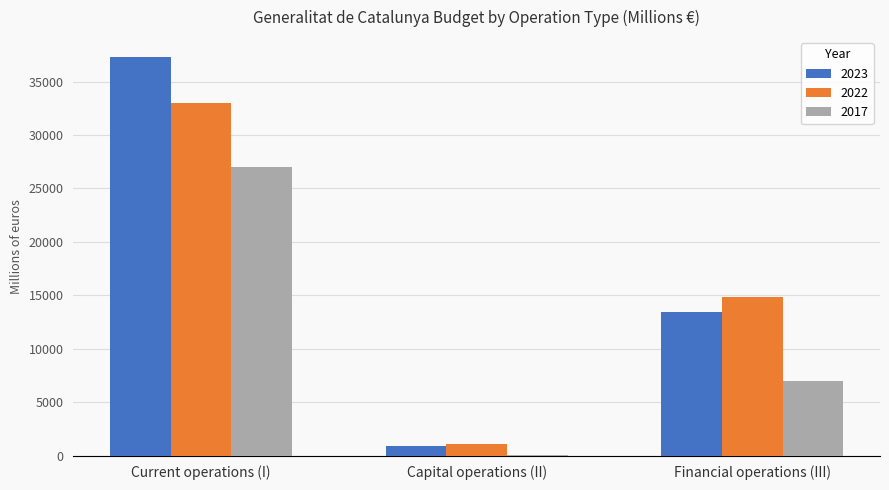

Is the value of 2023 at Financial operations (III) greater than the value of 2022 at Financial operations (III)?

No